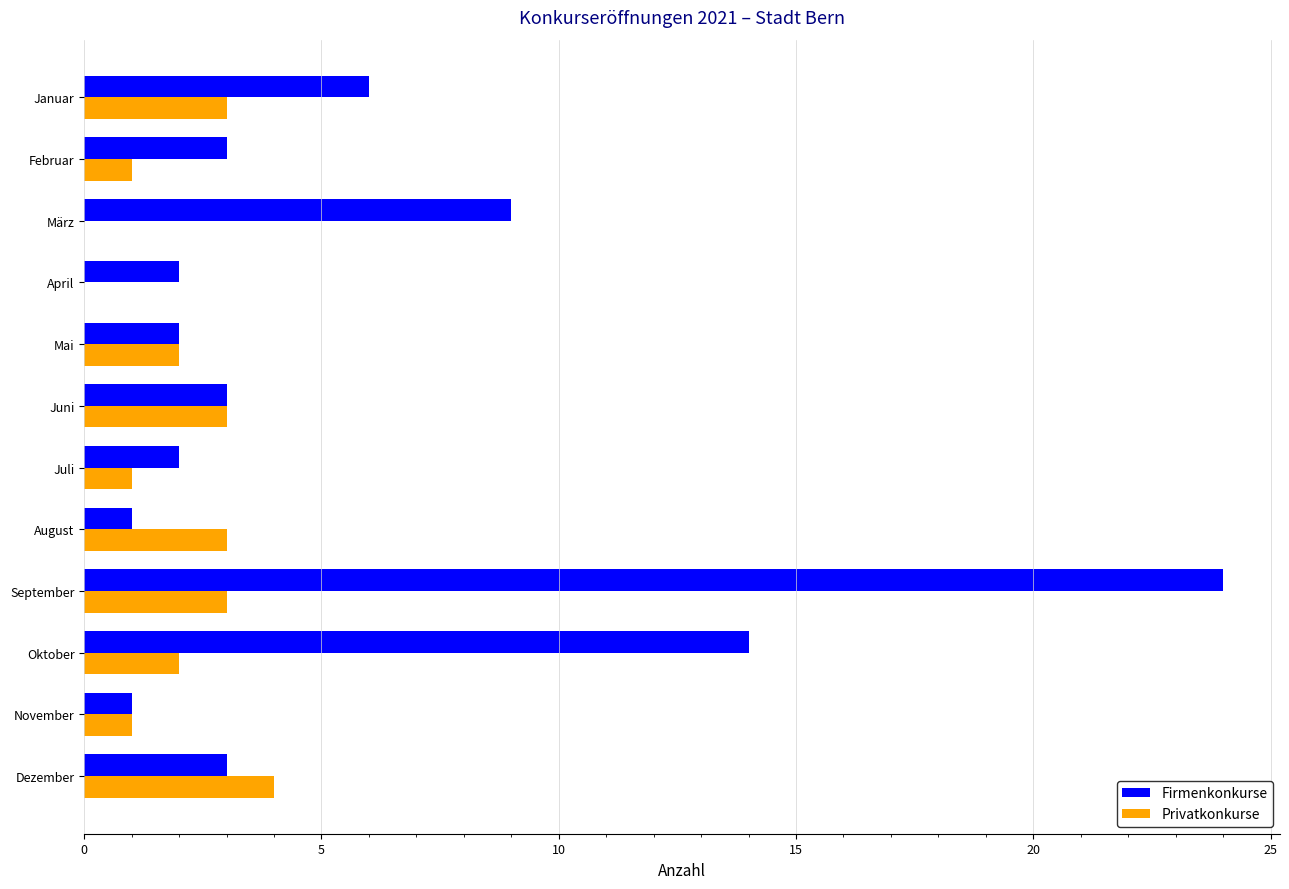

The Privatkonkurse series shows -2 at April. True or false?

False